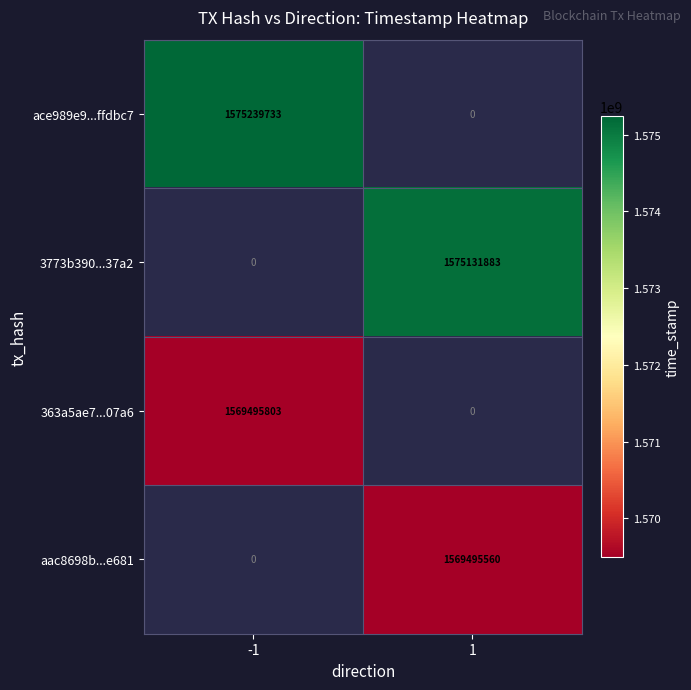

Is it true that 3773b390...37a2 equals 1575131883 at 1?

True